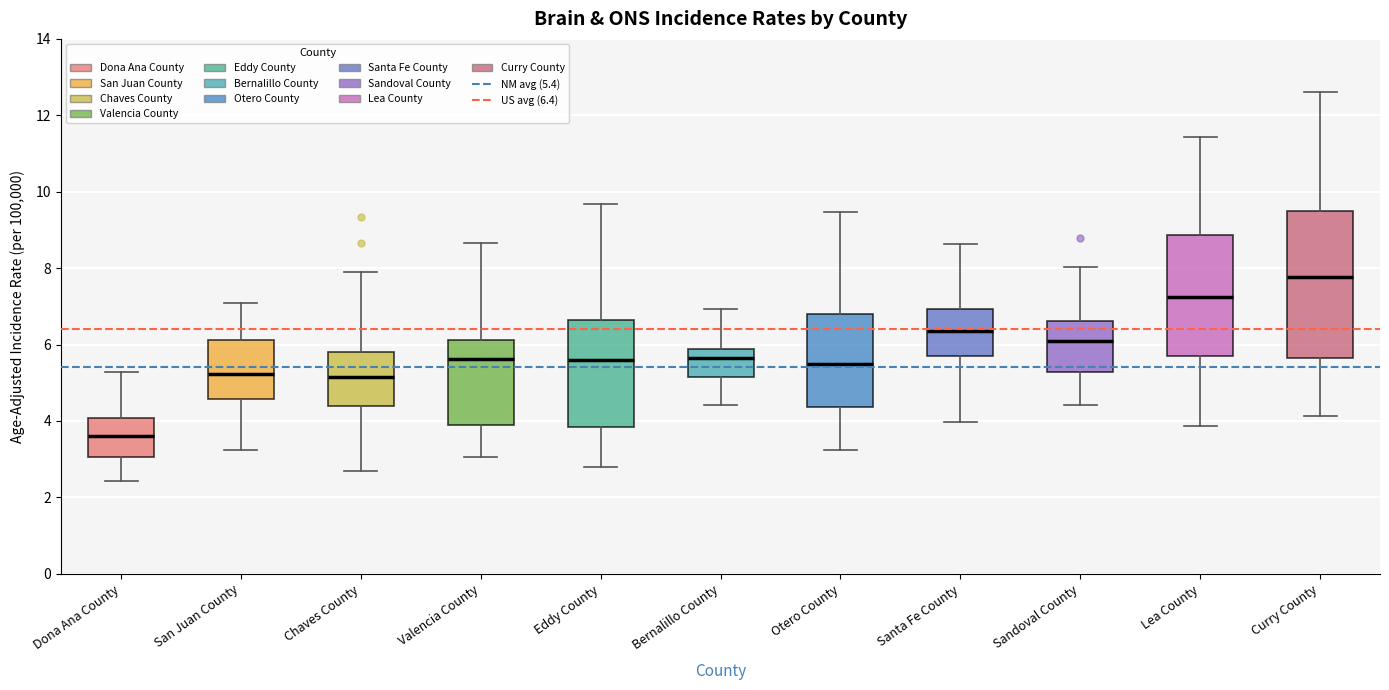

Which box has the highest median line?

Curry County